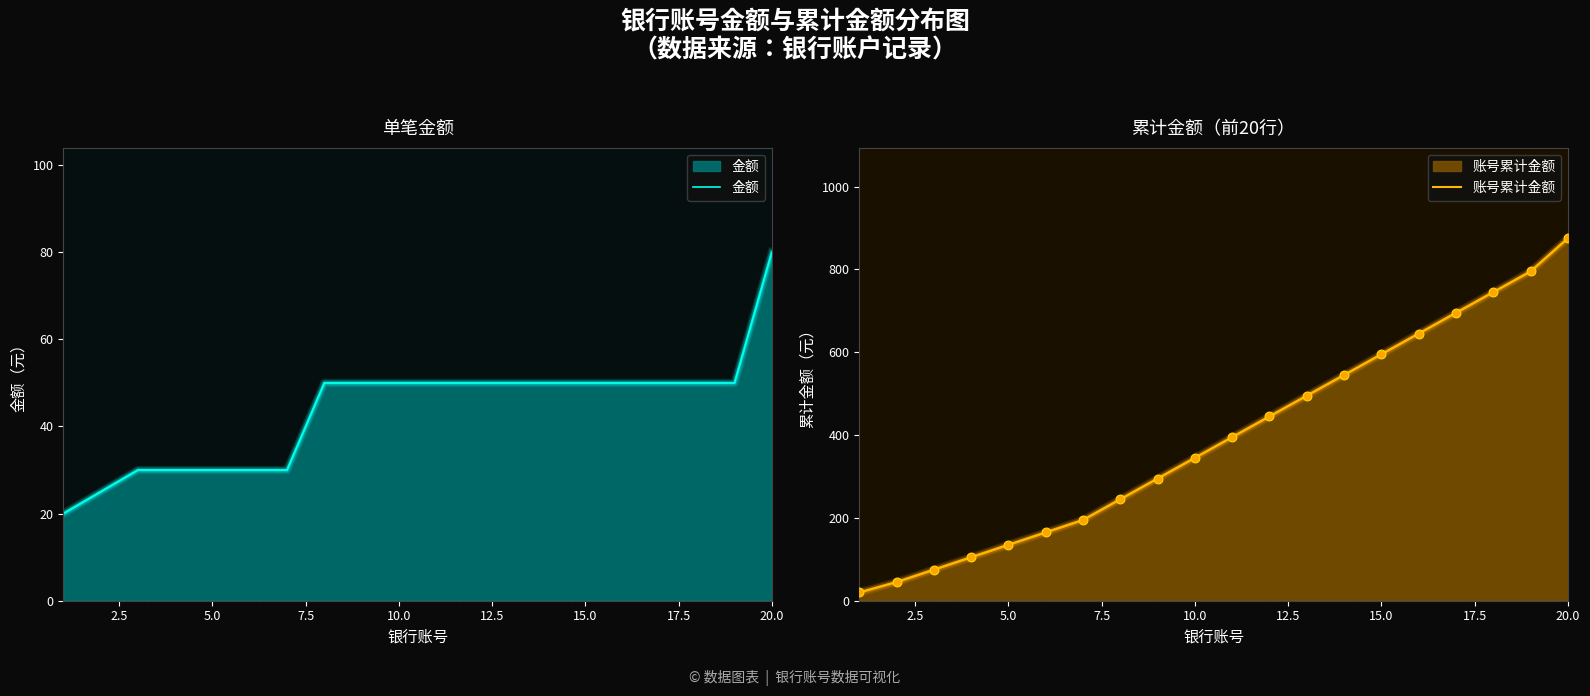

Which series contains the highest Y value?

账号累计金额